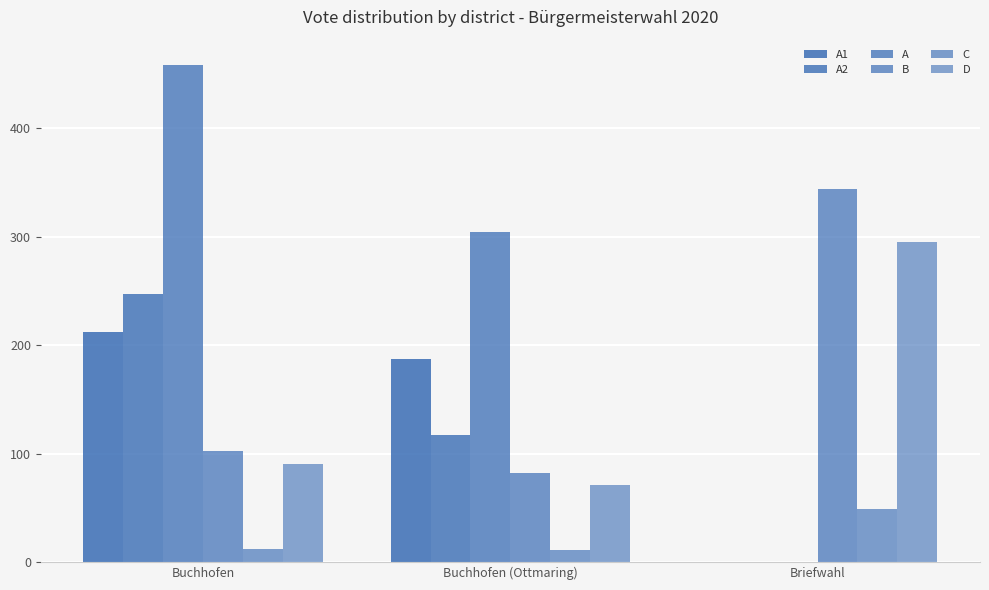

What is the greatest value displayed?

459